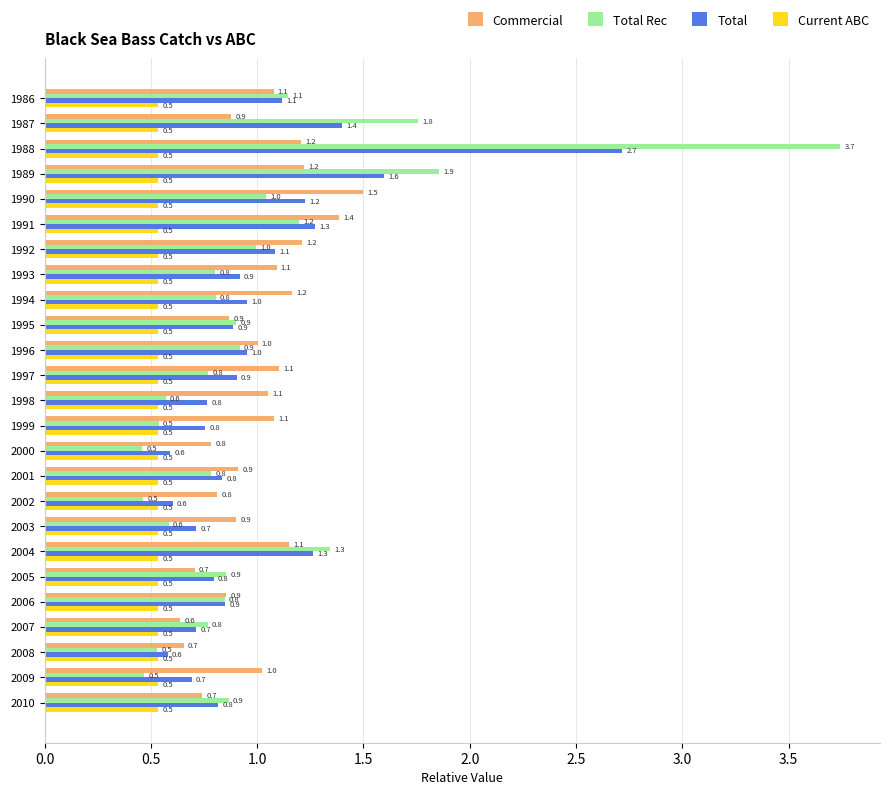

Where is Commercial nearest to the value 1?

1996